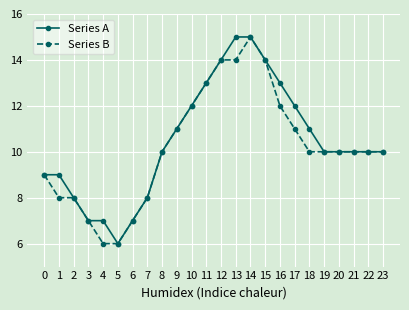

True or false: Series B has a value of 7 at 6.

True